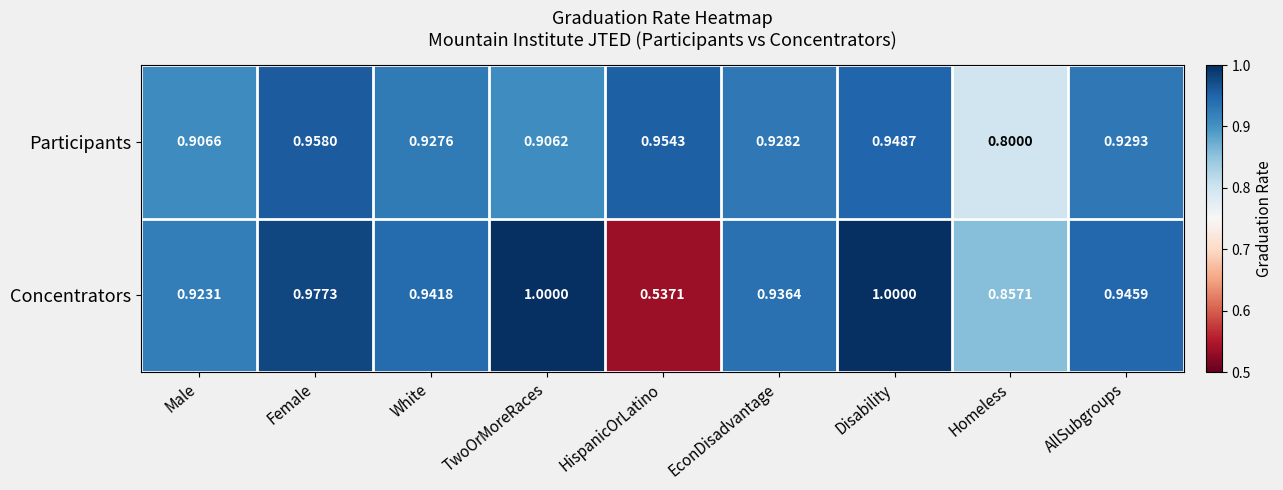

Rank the series at Male from highest to lowest value.

Concentrators, Participants